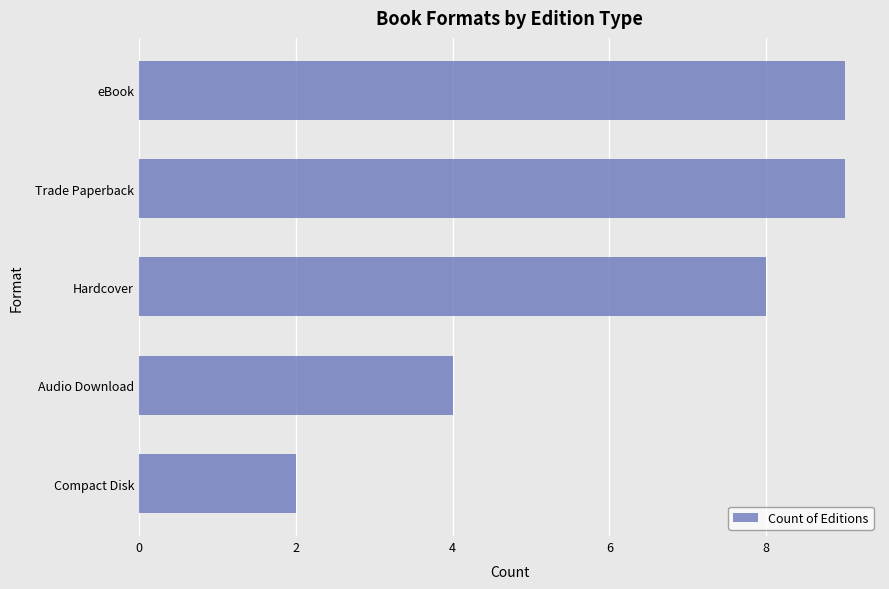

True or false: the data shows 6 at eBook.

False